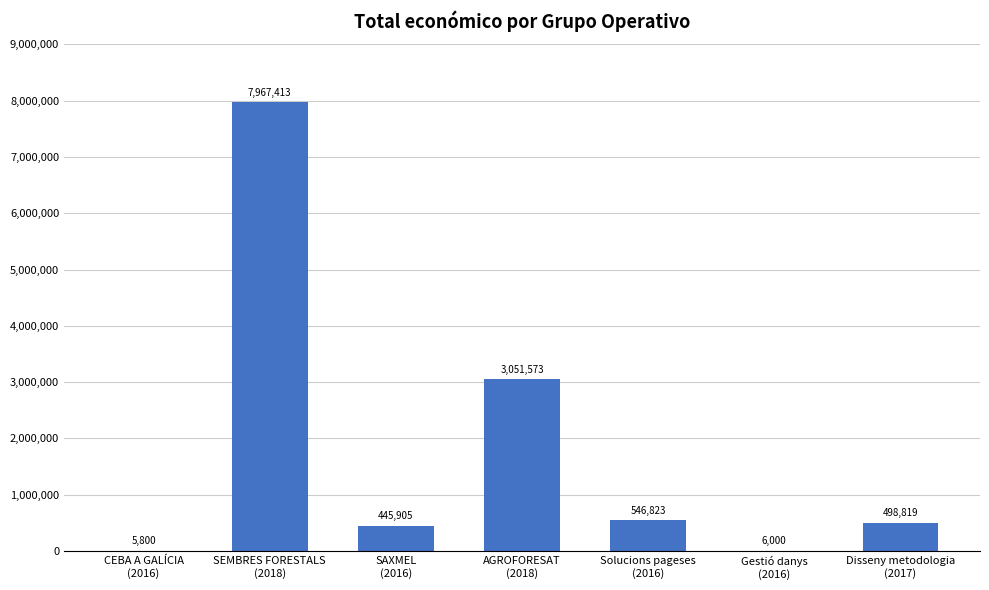

What is the maximum value shown in the chart?

7967413